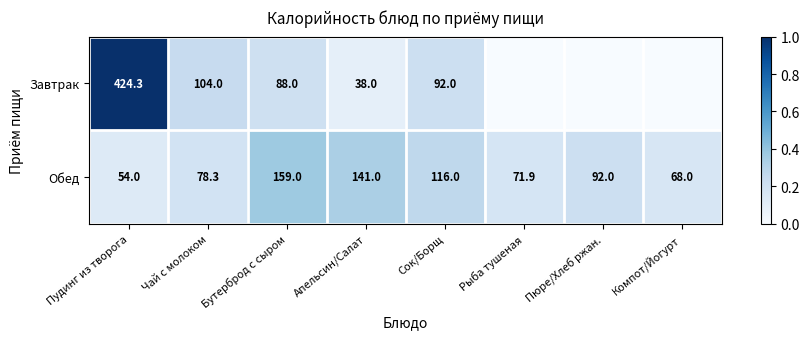

What is the lowest value of the Обед series?

54.0